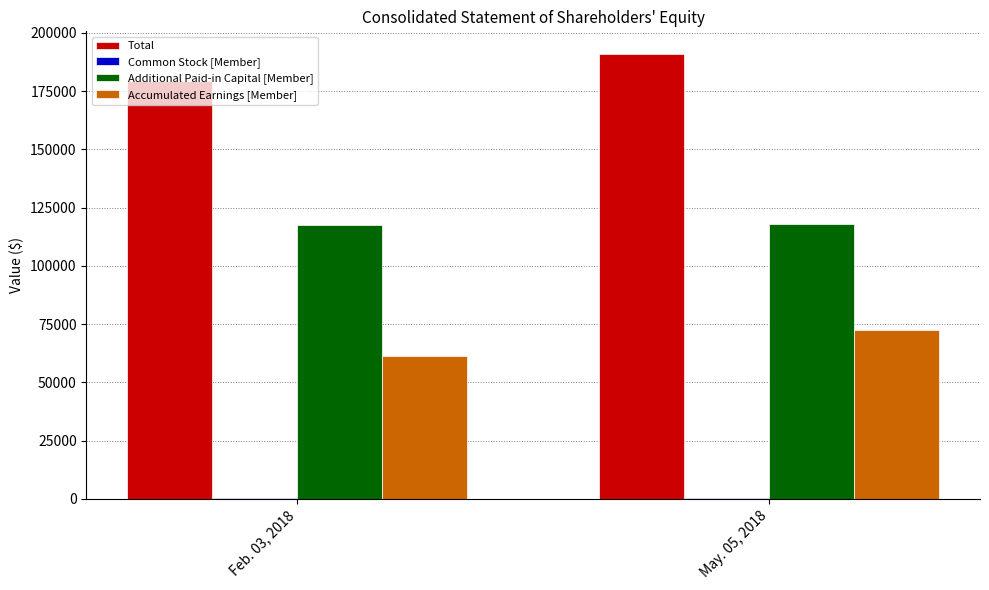

Between Feb. 03, 2018 and May. 05, 2018, which series saw the biggest shift?

Total